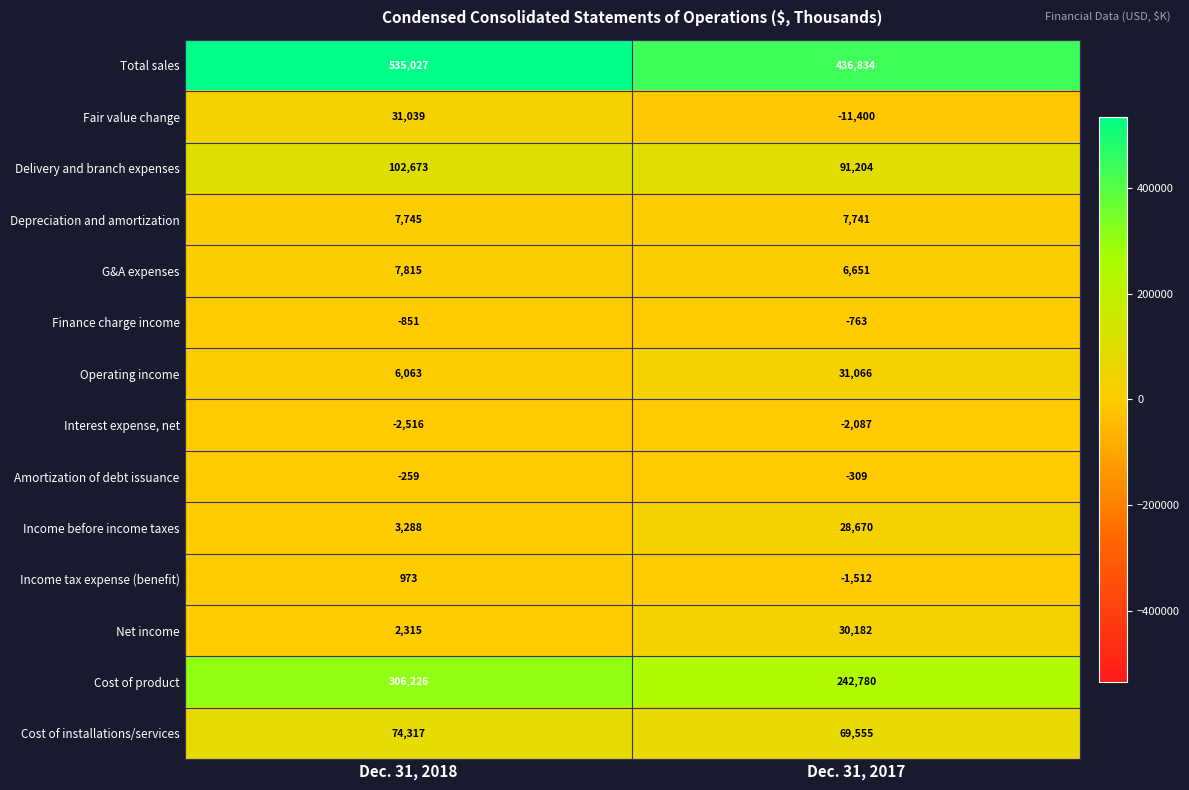

Read the Operating income value at Dec. 31, 2017, to the nearest 10.

31070